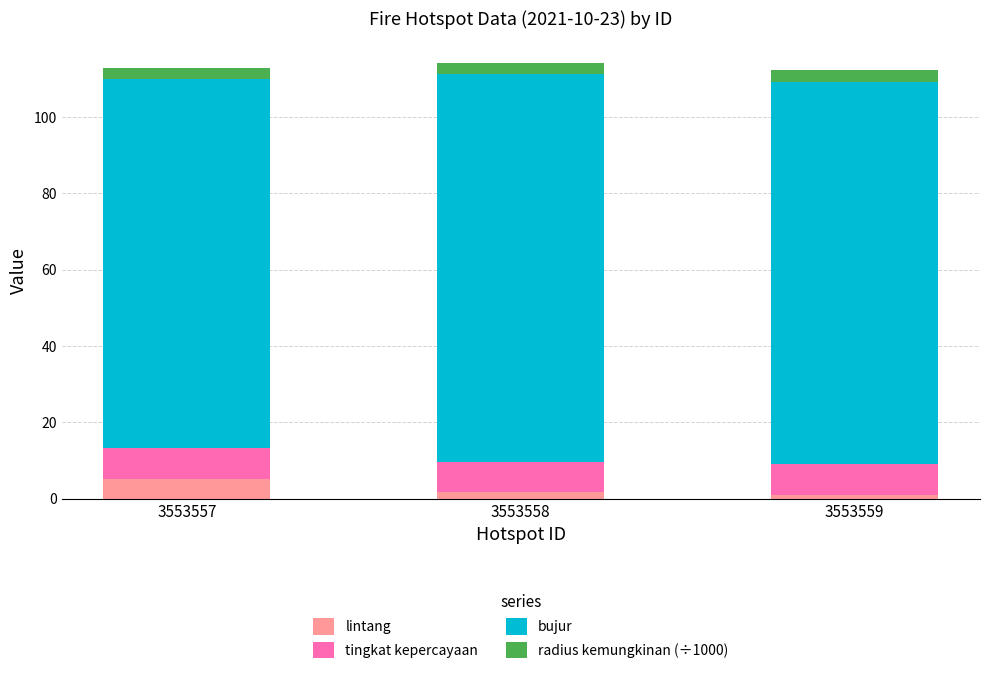

What is the total value across all series at 3553557?

112.9